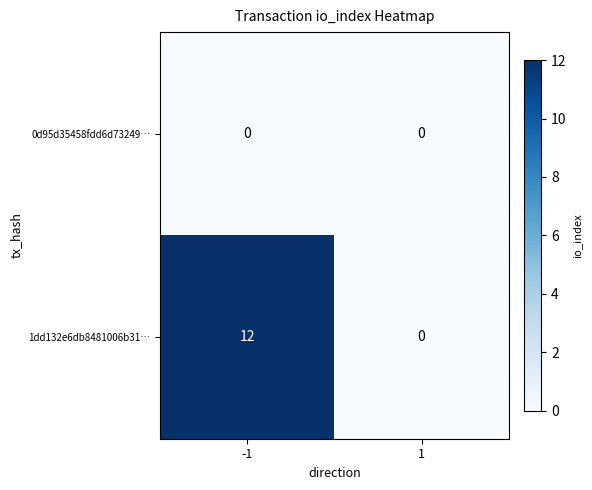

True or false: 1dd132e6db8481006b31… has a value of 12 at -1.

True